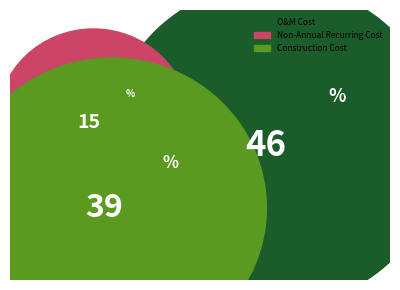

True or false: Construction Cost accounts for 26% of the total.

False